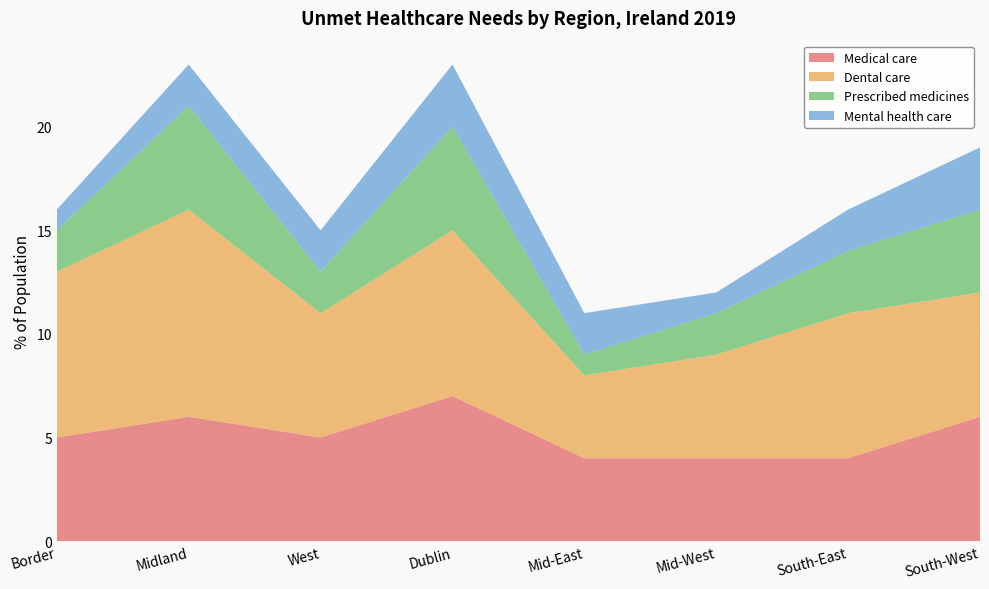

Reading left to right, what are all the values shown in this chart?

Medical care: 5	6	5	7	4	4	4	6
Dental care: 8	10	6	8	4	5	7	6
Prescribed medicines: 2	5	2	5	1	2	3	4
Mental health care: 1	2	2	3	2	1	2	3